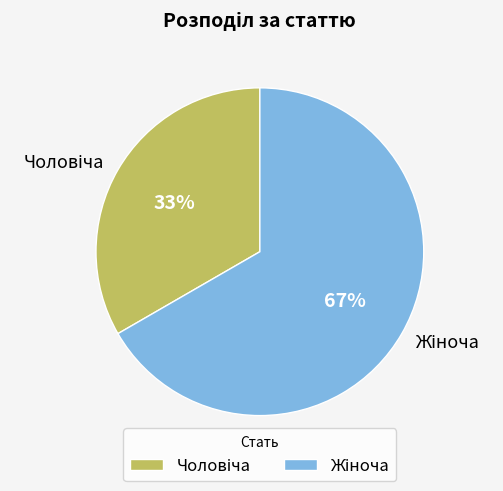

To the nearest percent, what is the average slice percentage?

50%